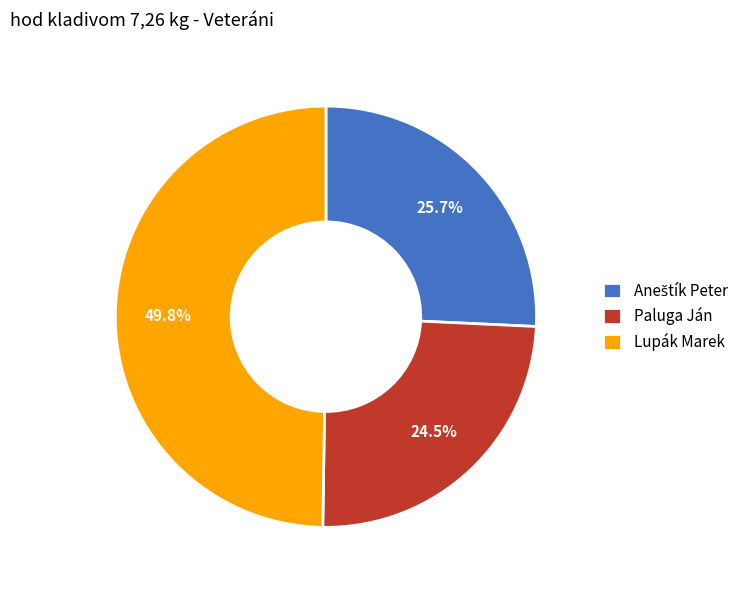

Which has a higher value, Lupák Marek or Paluga Ján?

Lupák Marek